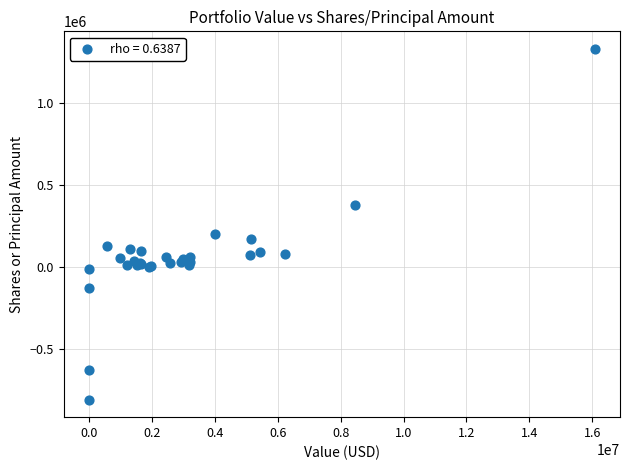

What Y value in the scatter plot is closest to 261109?

199400